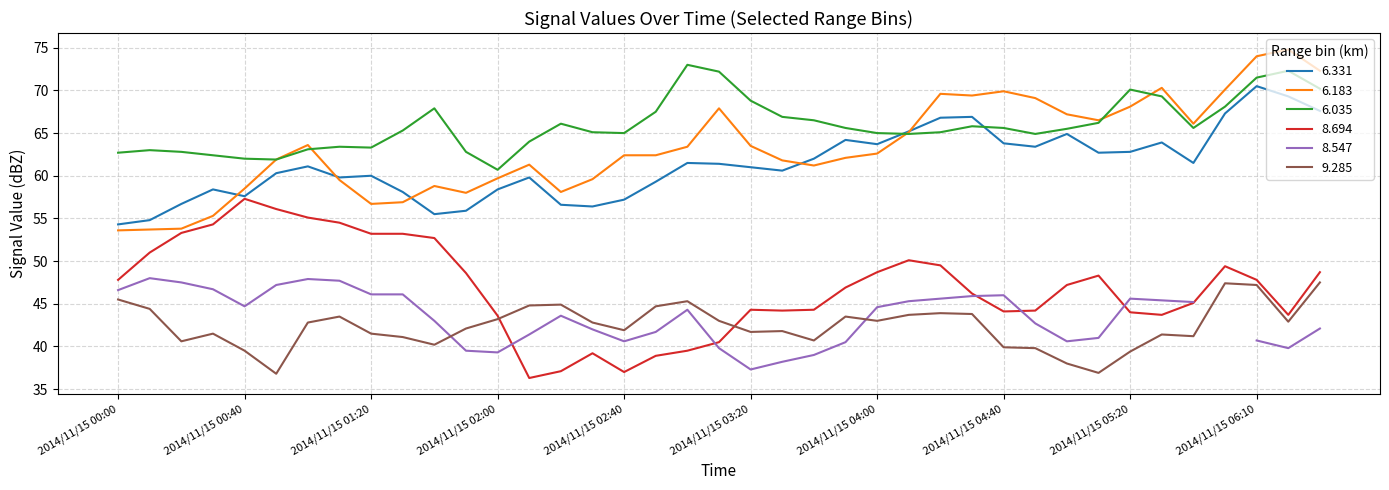

List the labels in order of 6.183 value, largest first.

2014/11/15 06:20, 2014/11/15 06:10, 2014/11/15 06:30, 2014/11/15 05:30, 2014/11/15 06:00, 2014/11/15 04:40, 2014/11/15 04:20, 2014/11/15 04:30, 2014/11/15 04:50, 2014/11/15 05:20, 2014/11/15 03:10, 2014/11/15 05:00, 2014/11/15 05:10, 2014/11/15 05:40, 2014/11/15 04:10, 2014/11/15 01:00, 2014/11/15 03:20, 2014/11/15 03:00, 2014/11/15 04:00, 2014/11/15 02:40, 2014/11/15 02:50, 2014/11/15 03:50, 2014/11/15 00:50, 2014/11/15 03:30, 2014/11/15 02:10, 2014/11/15 03:40, 2014/11/15 02:00, 2014/11/15 02:30, 2014/11/15 01:10, 2014/11/15 01:40, 2014/11/15 00:40, 2014/11/15 02:20, 2014/11/15 01:50, 2014/11/15 01:30, 2014/11/15 01:20, 2014/11/15 00:30, 2014/11/15 00:20, 2014/11/15 00:10, 2014/11/15 00:00